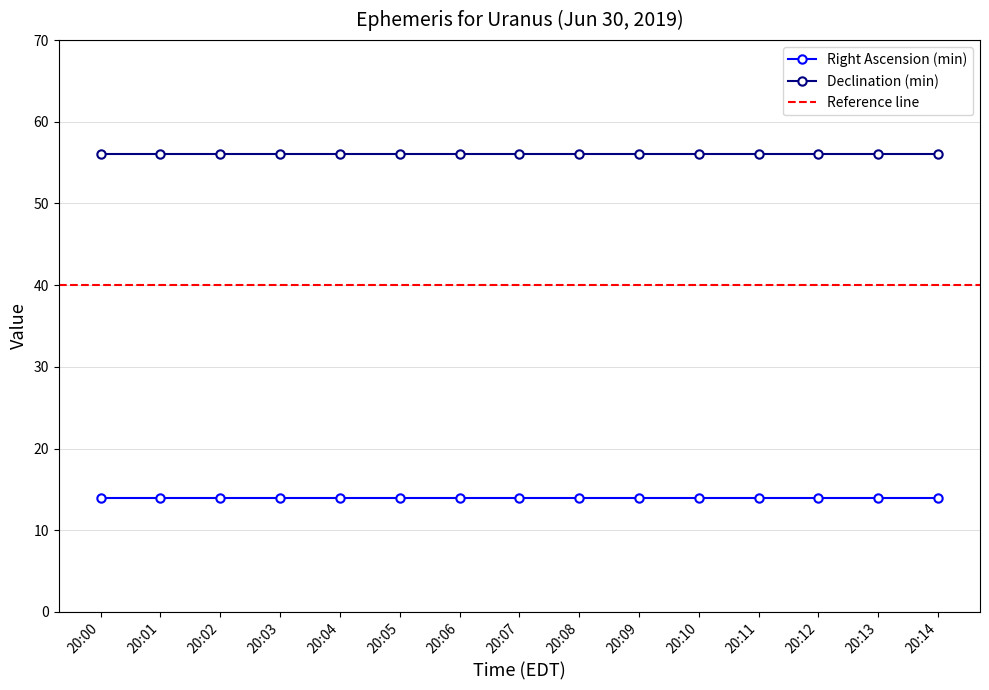

At which label does Right Ascension (min) reach its peak?

20:00